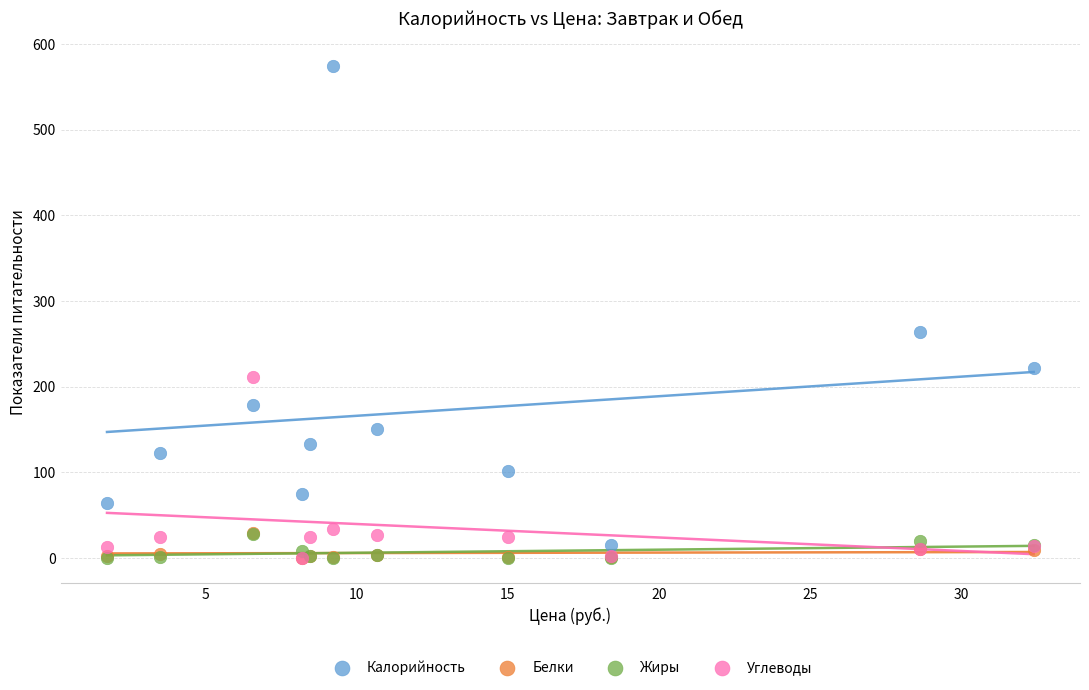

Across all series, what Y value is closest to 287?

264.2